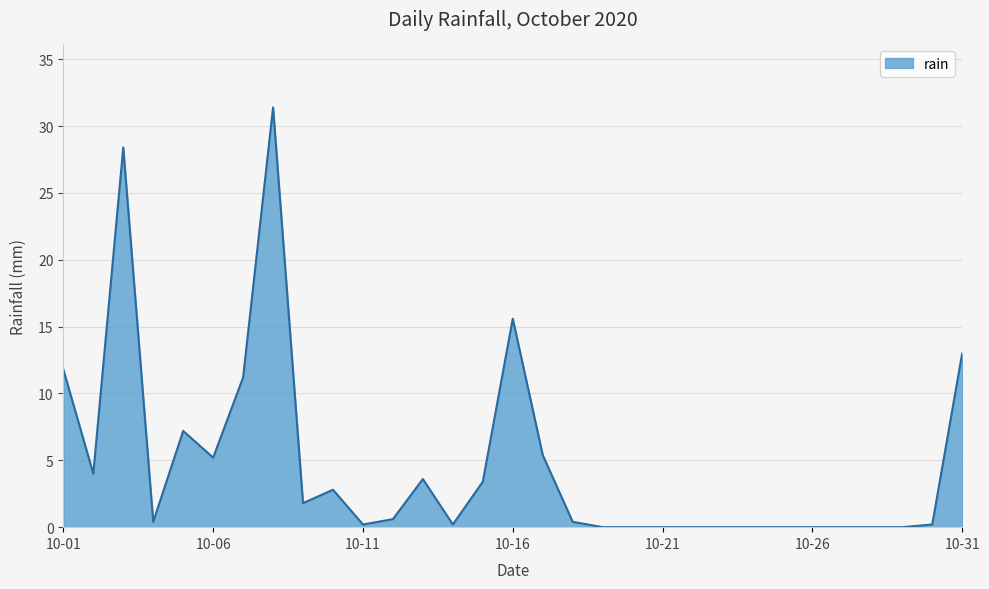

What is the difference between the maximum and minimum values?

31.4